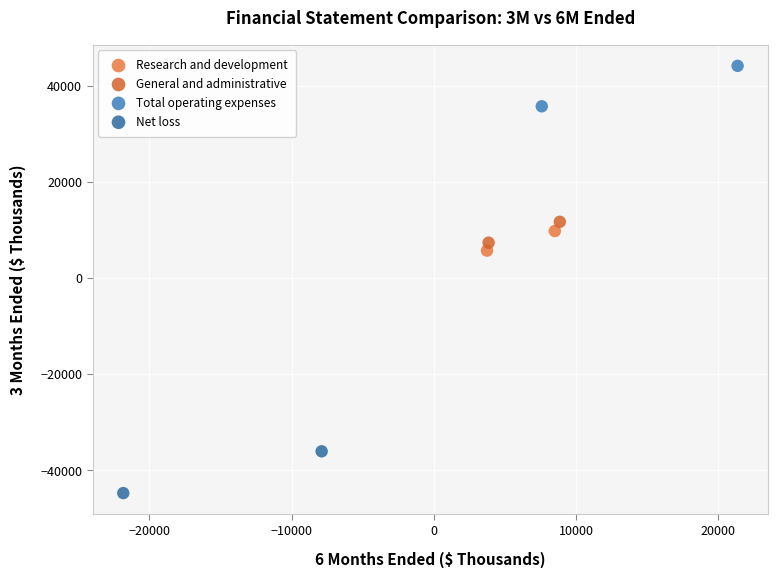

What are all the series names shown in the legend?

Research and development, General and administrative, Total operating expenses, Net loss